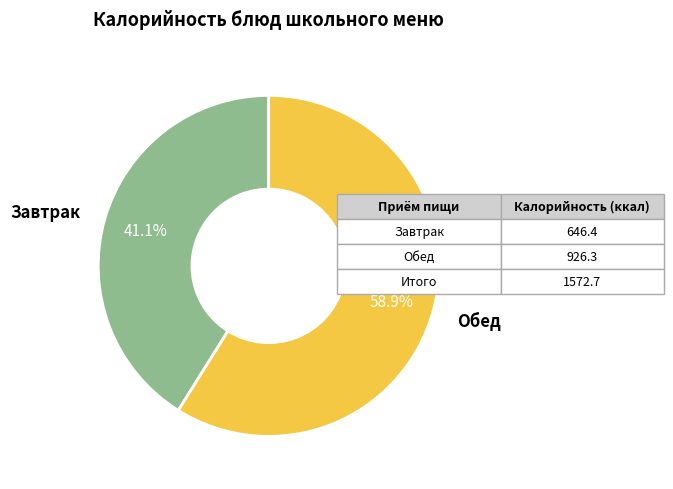

Is there a majority slice in this chart?

Yes